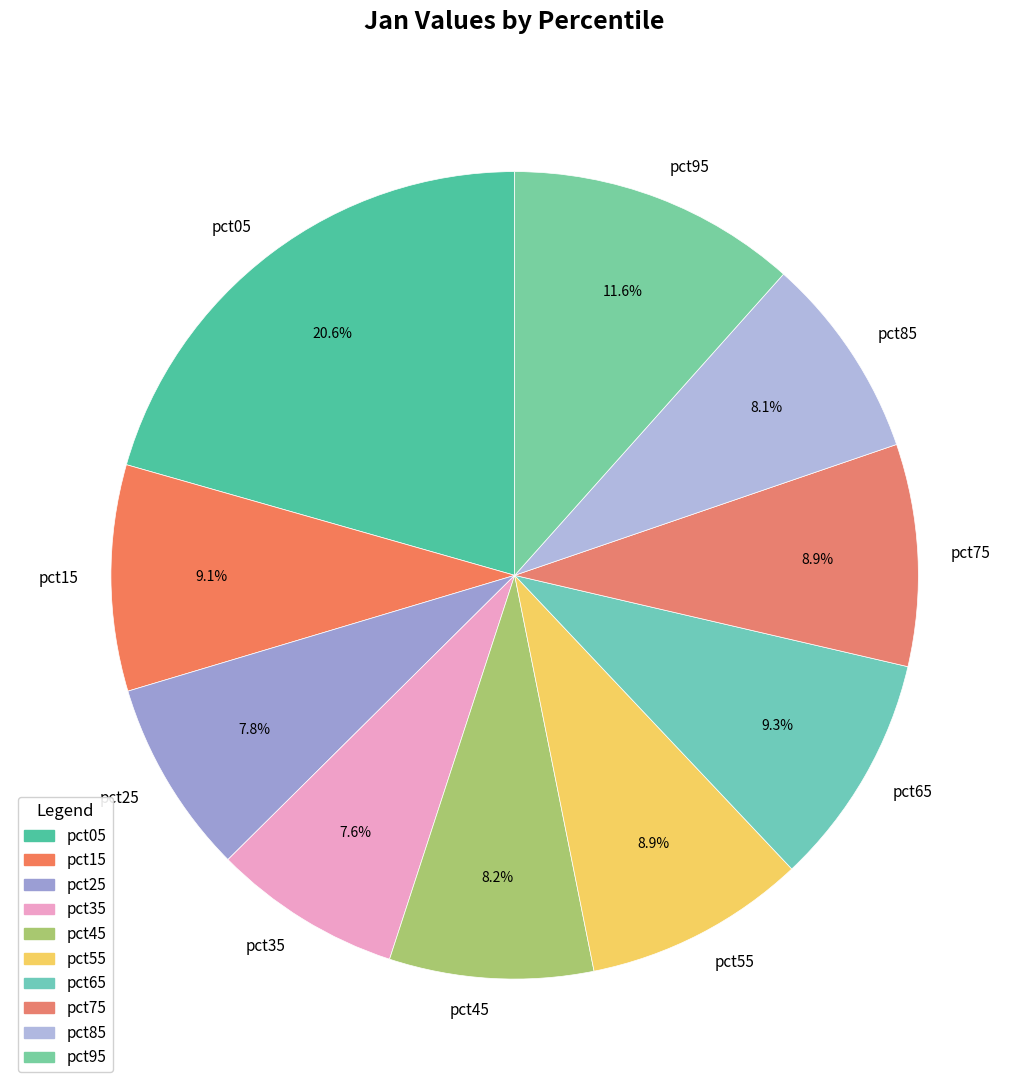

The pct35 slice represents 20% of the pie. True or false?

False